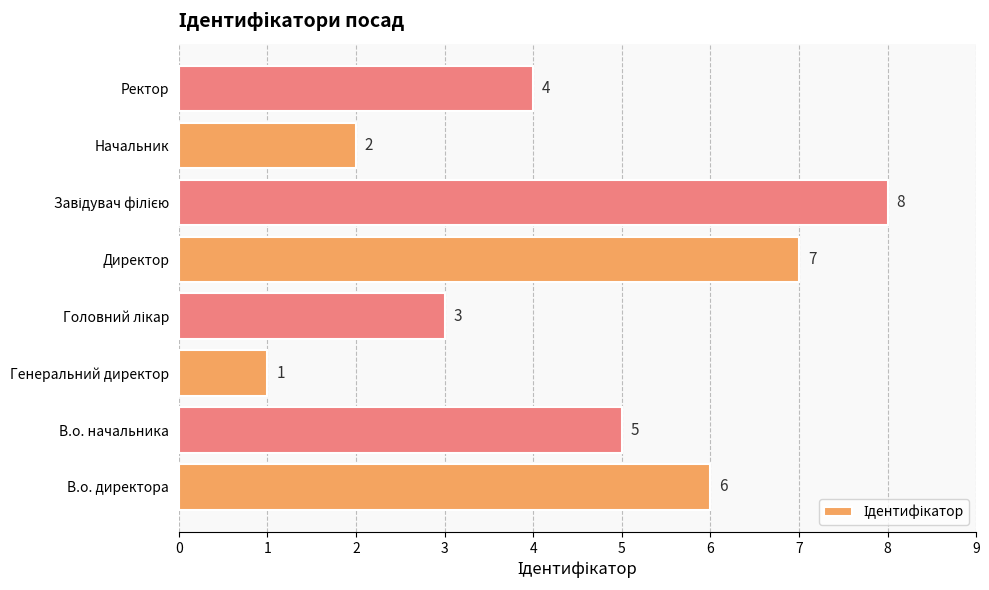

Reading bottom to top, extract all data points from this chart.

6	5	1	3	7	8	2	4